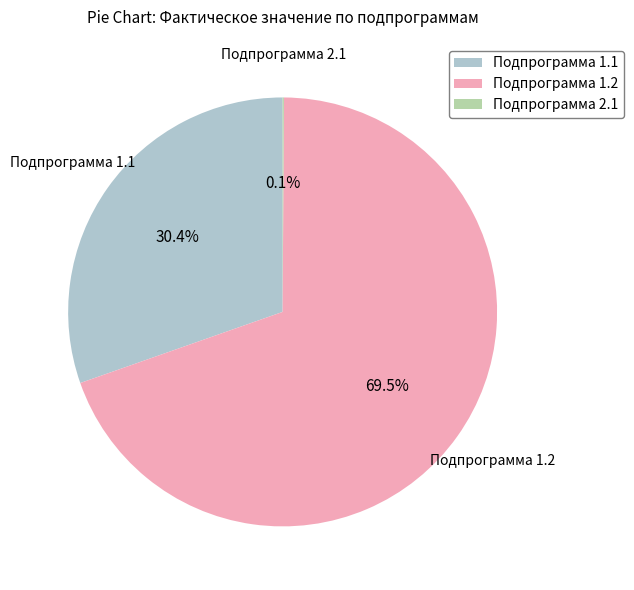

To the nearest percent, what is the difference between the largest and smallest slice percentages?

69%